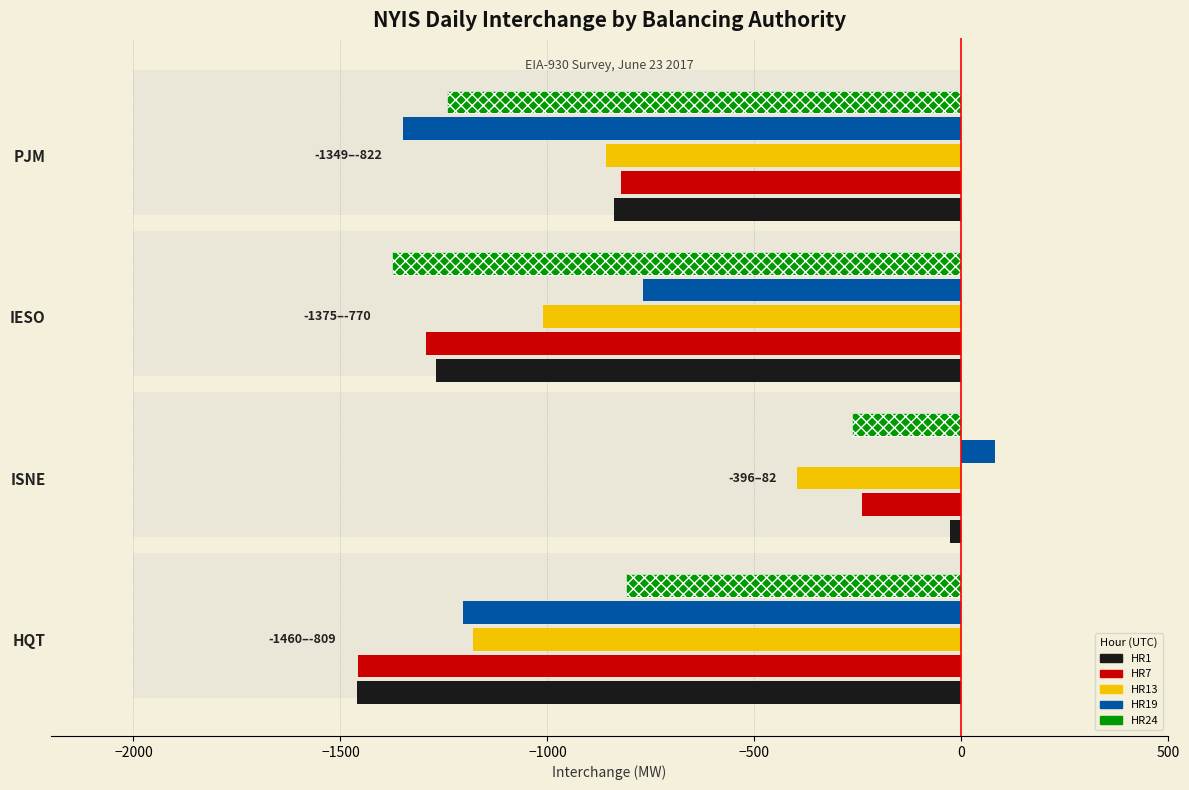

List the series in order of their overall mean, highest first.

HR19, HR13, HR1, HR24, HR7